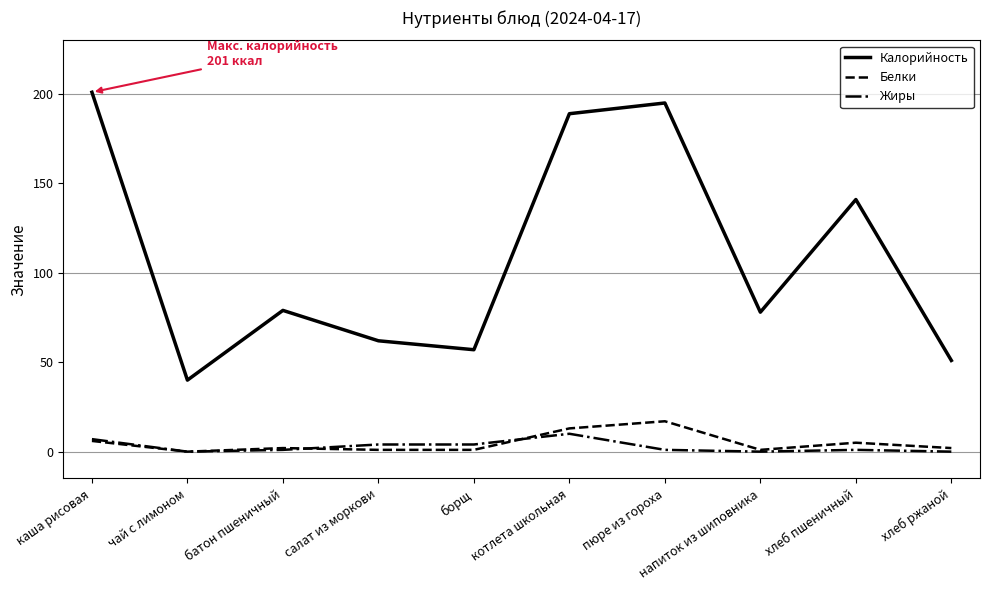

Where does the Калорийность series first go above 79?

каша рисовая